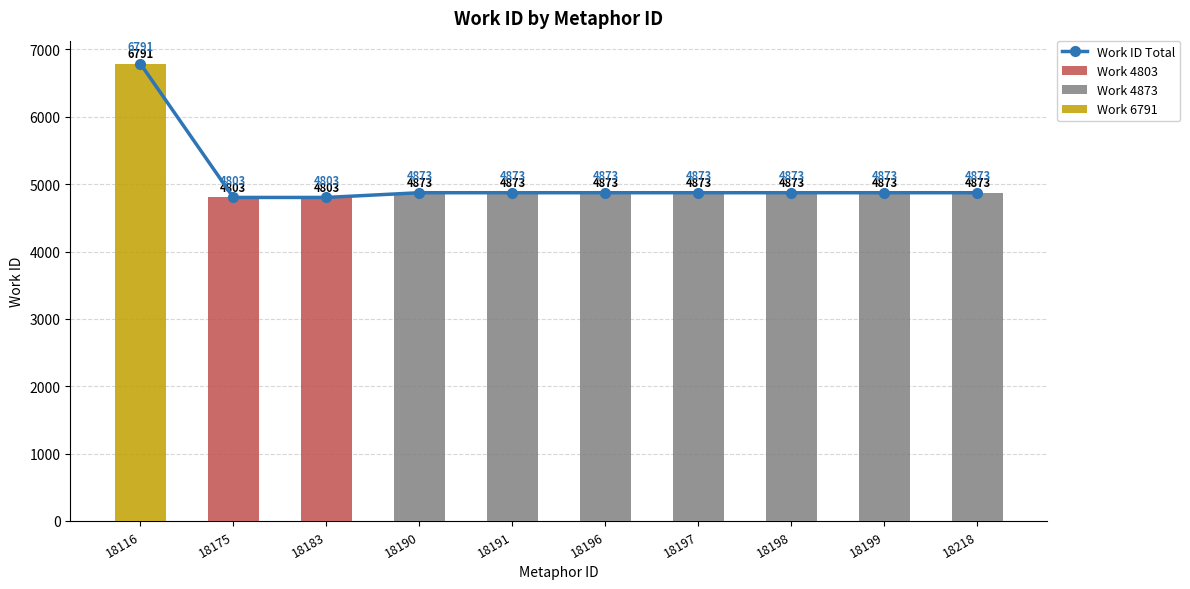

What is the sum of all Work 4803 values?

9606